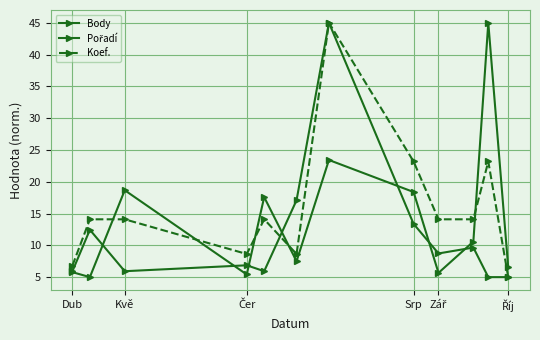

How many data points in Body are less than 10?

6